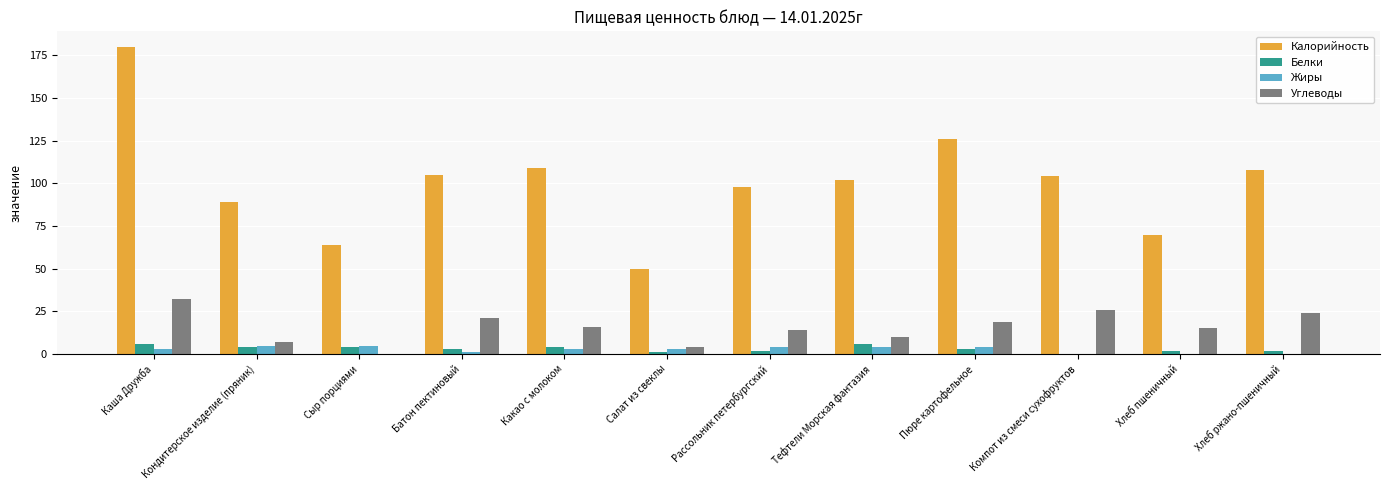

What are all the series names shown in the legend?

Калорийность, Белки, Жиры, Углеводы